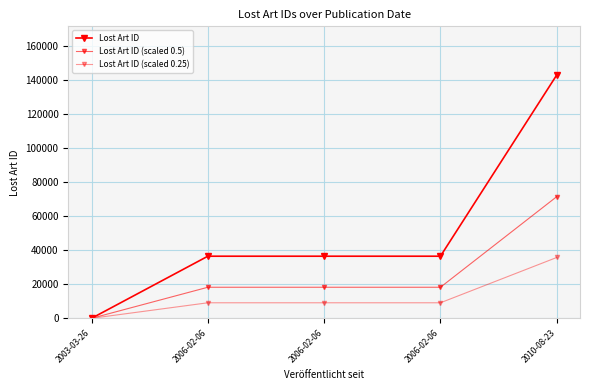

The Lost Art ID (scaled 0.25) series shows 12719.5 at 2006-02-06. True or false?

False